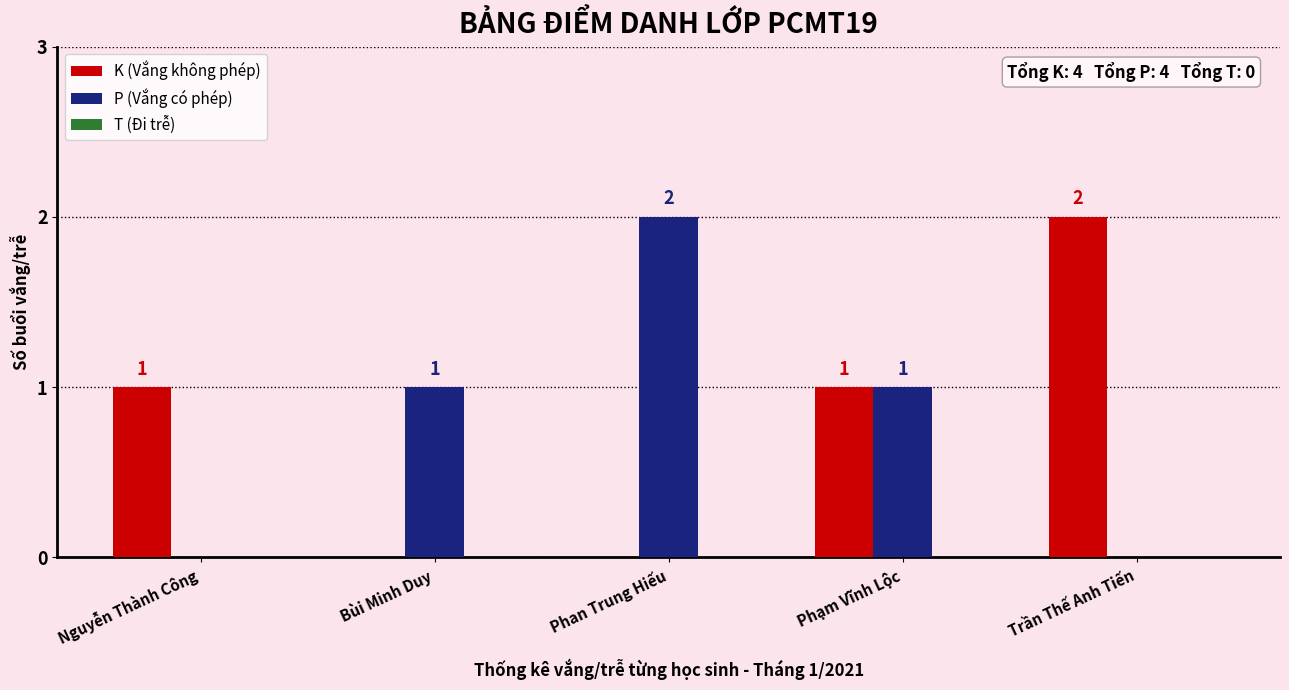

Is the value of K (Vắng không phép) at Trần Thế Anh Tiến greater than the value of P (Vắng có phép) at Trần Thế Anh Tiến?

Yes